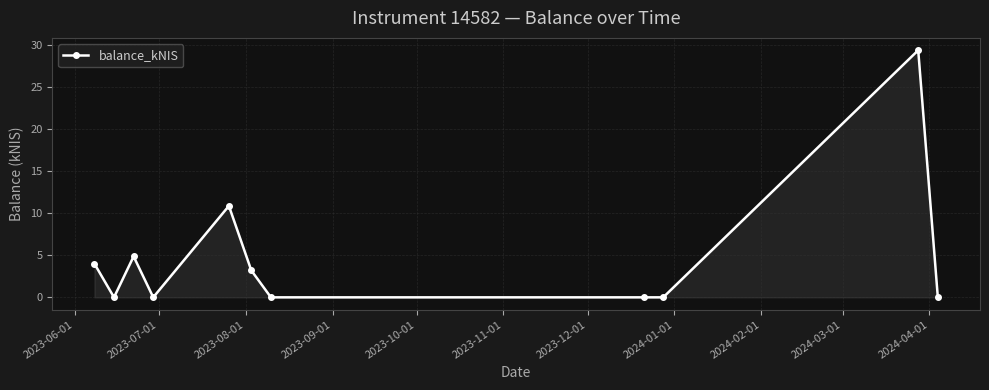

What is the difference between the maximum and minimum values?

29.4